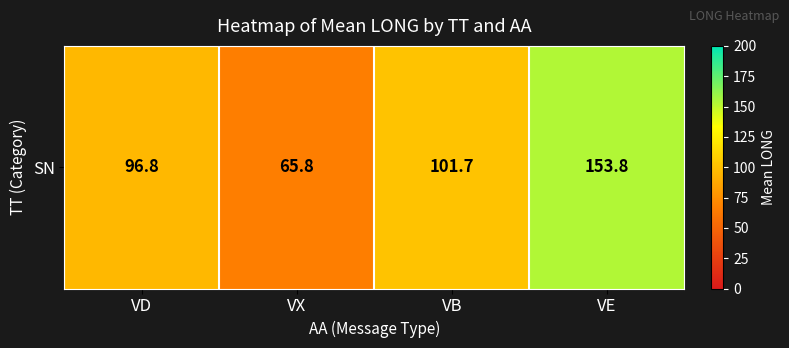

Read the value at VB.

101.7